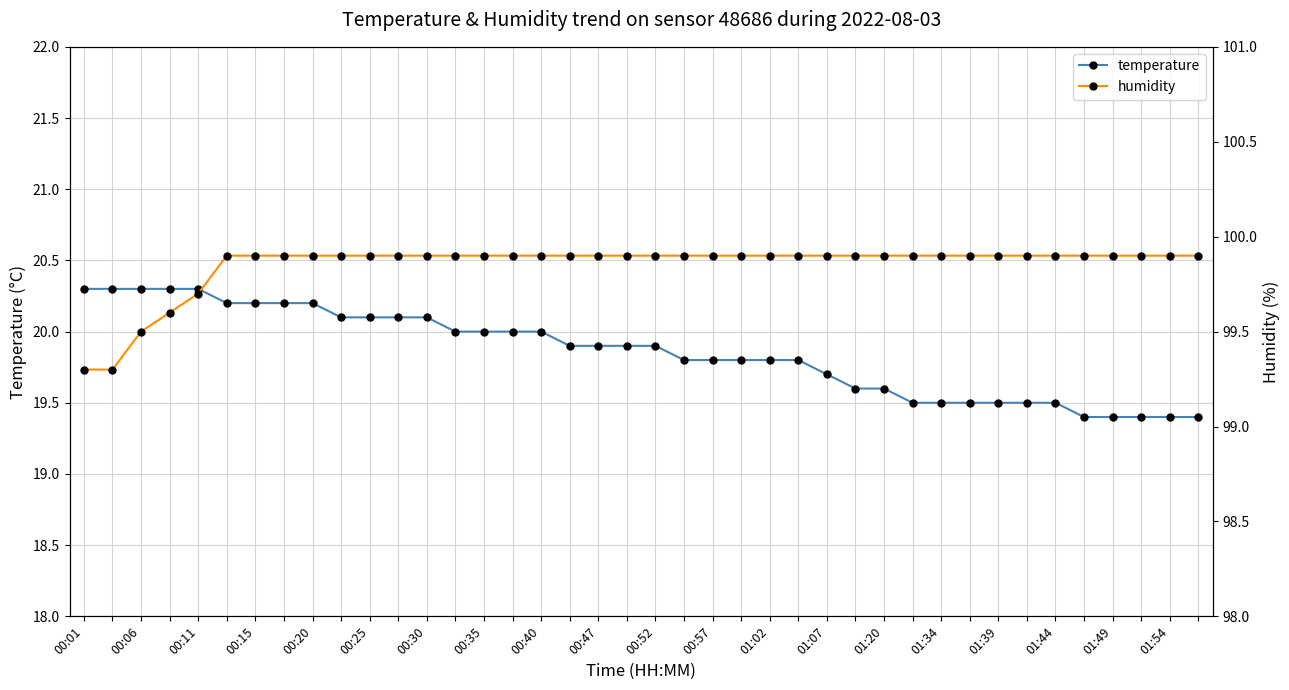

What is the label of the 30th point from the right?

00:52